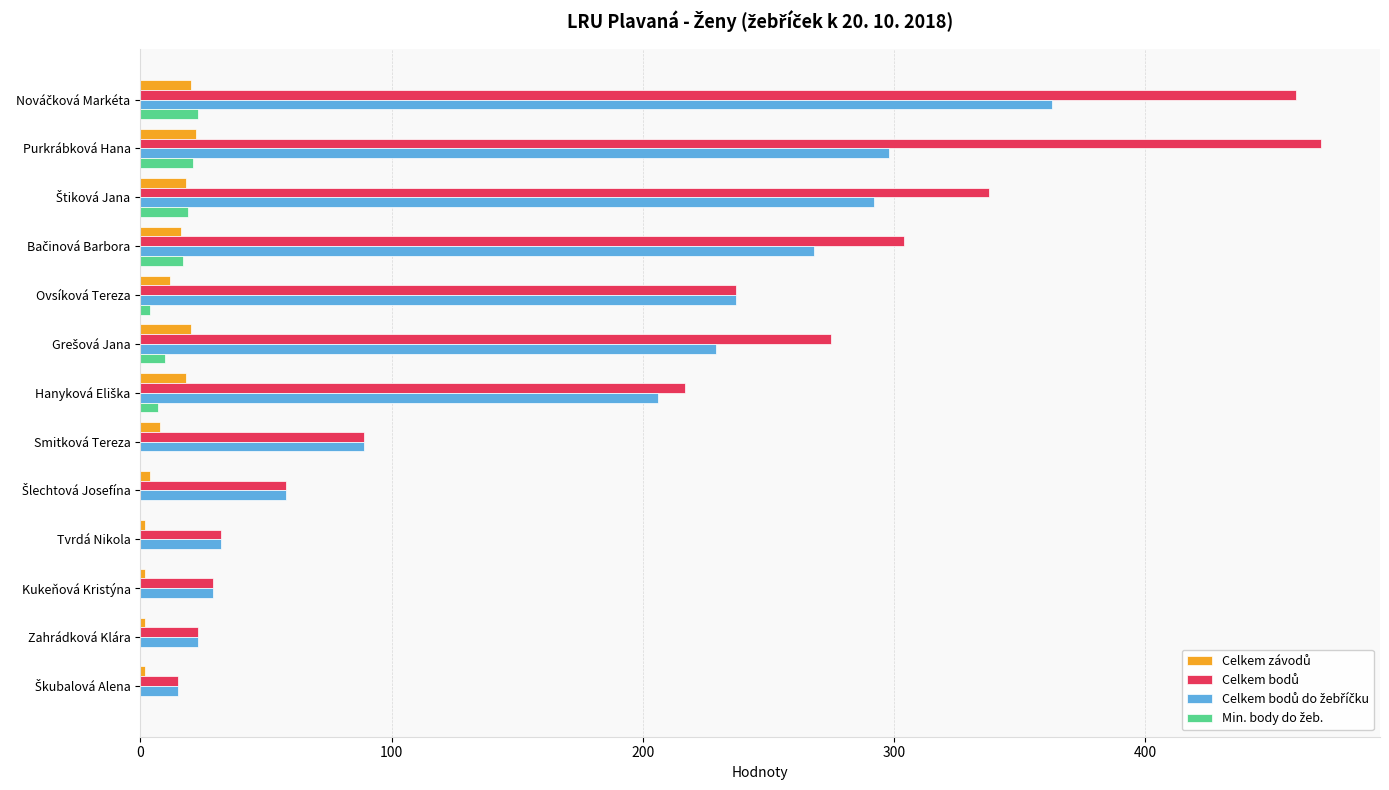

Count the number of data series in this chart.

4